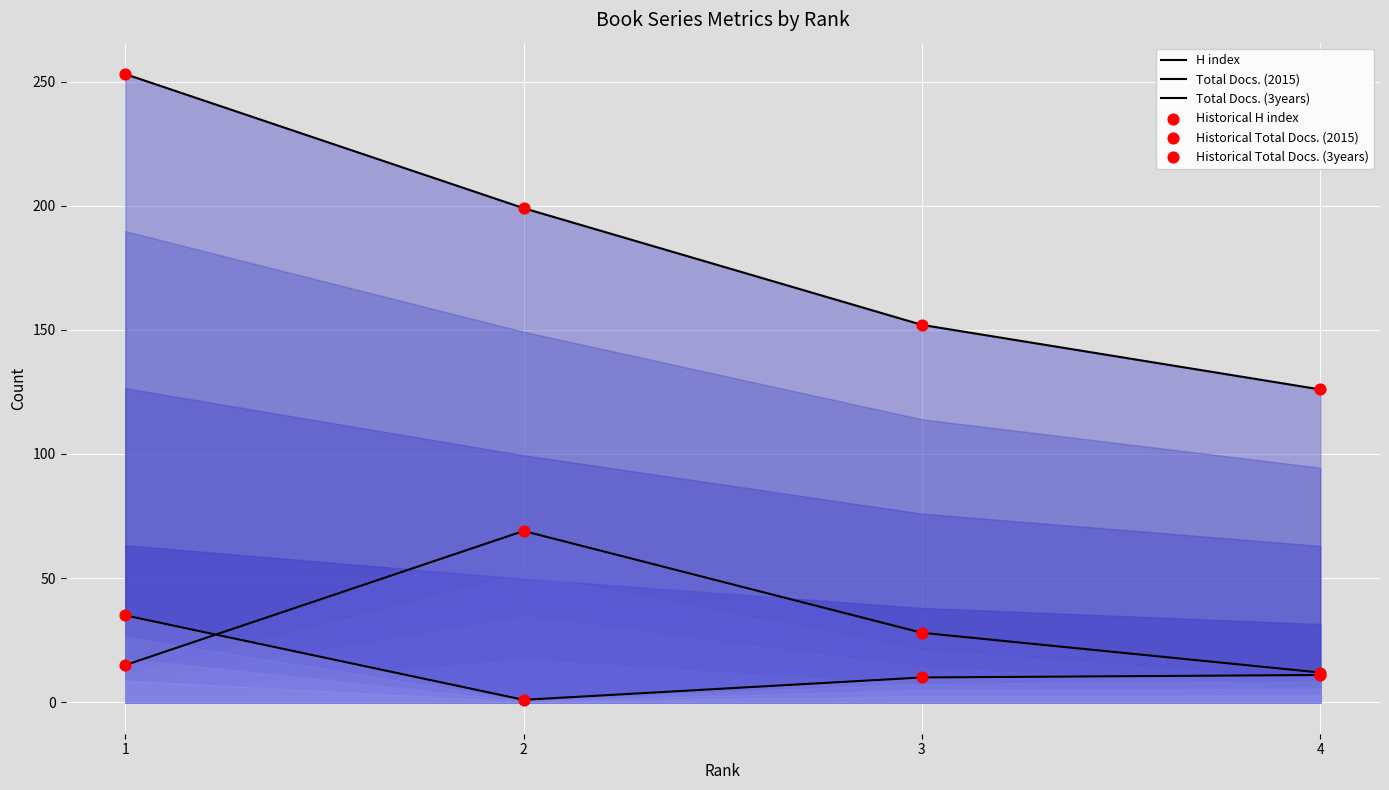

Which series reaches the minimum Y coordinate?

Total Docs. (3years)